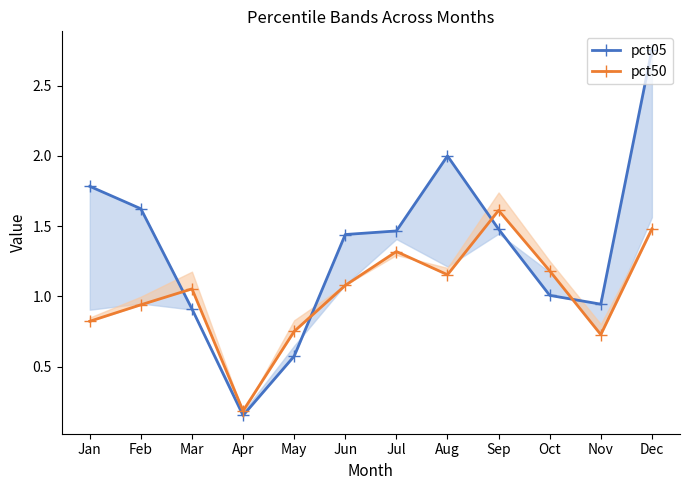

At how many categories does at least one series exceed 0?

12